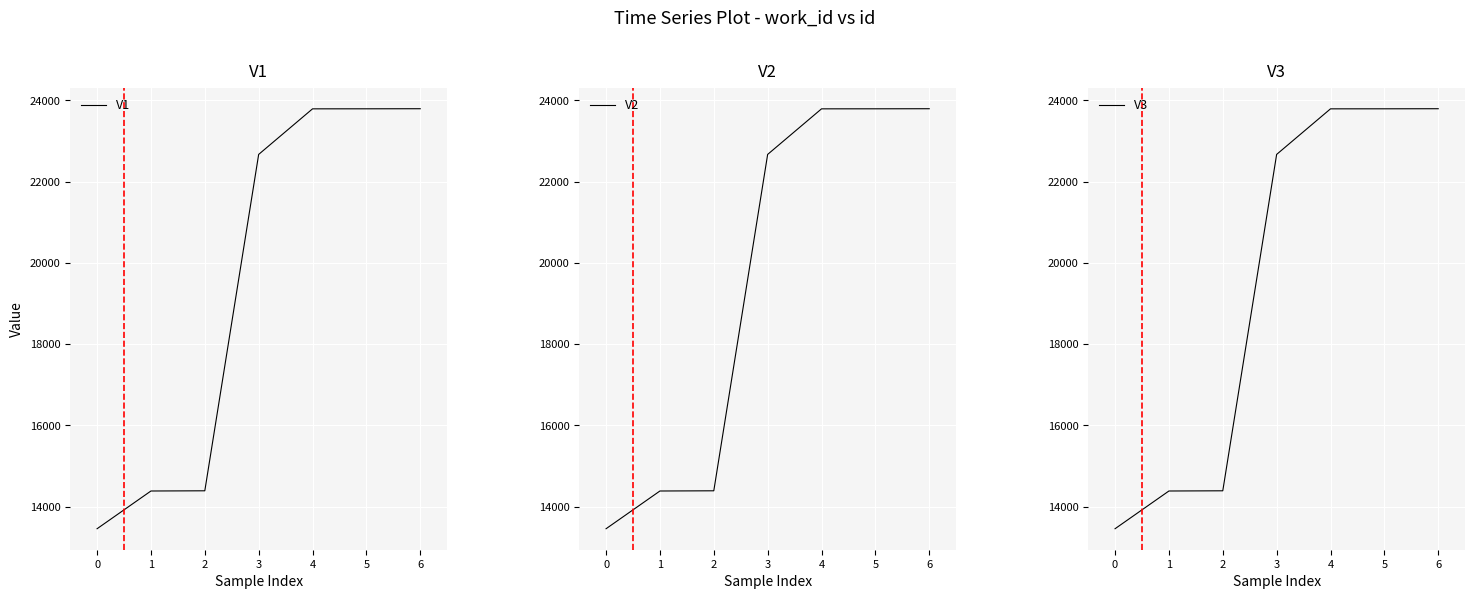

What is the highest value of the V1 series?

23792